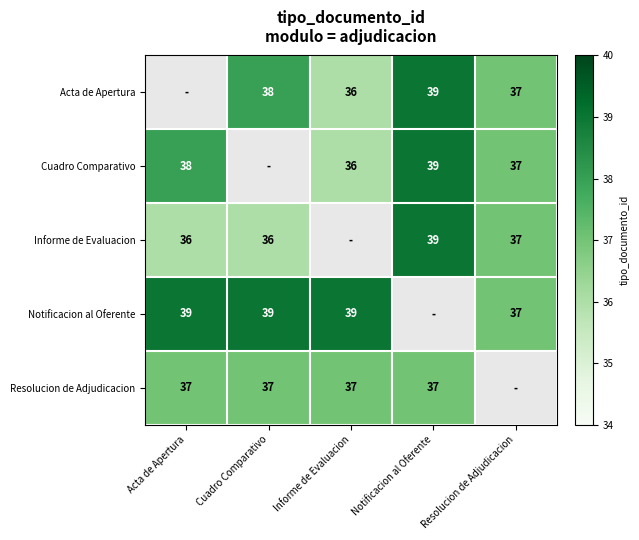

Is it true that Informe de Evaluacion equals 14 at Cuadro Comparativo?

False